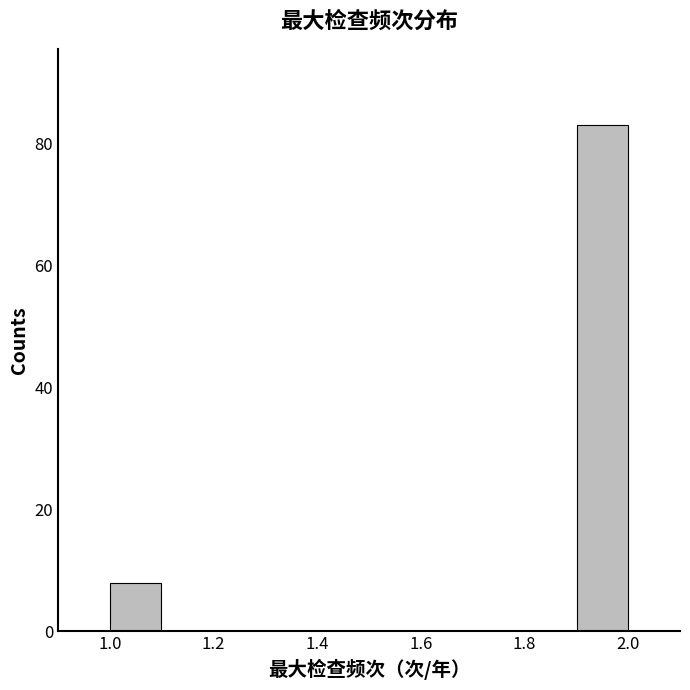

Reading left to right, list every bar in this chart as the range it spans on the x-axis followed by its height. The values are not printed on the chart, so give them approximately, as read against the axis.

1.0 to 1.1: 8
1.1 to 1.2: 0
1.2 to 1.3: 0
1.3 to 1.4: 0
1.4 to 1.5: 0
1.5 to 1.6: 0
1.6 to 1.7: 0
1.7 to 1.8: 0
1.8 to 1.9: 0
1.9 to 2.0: 84